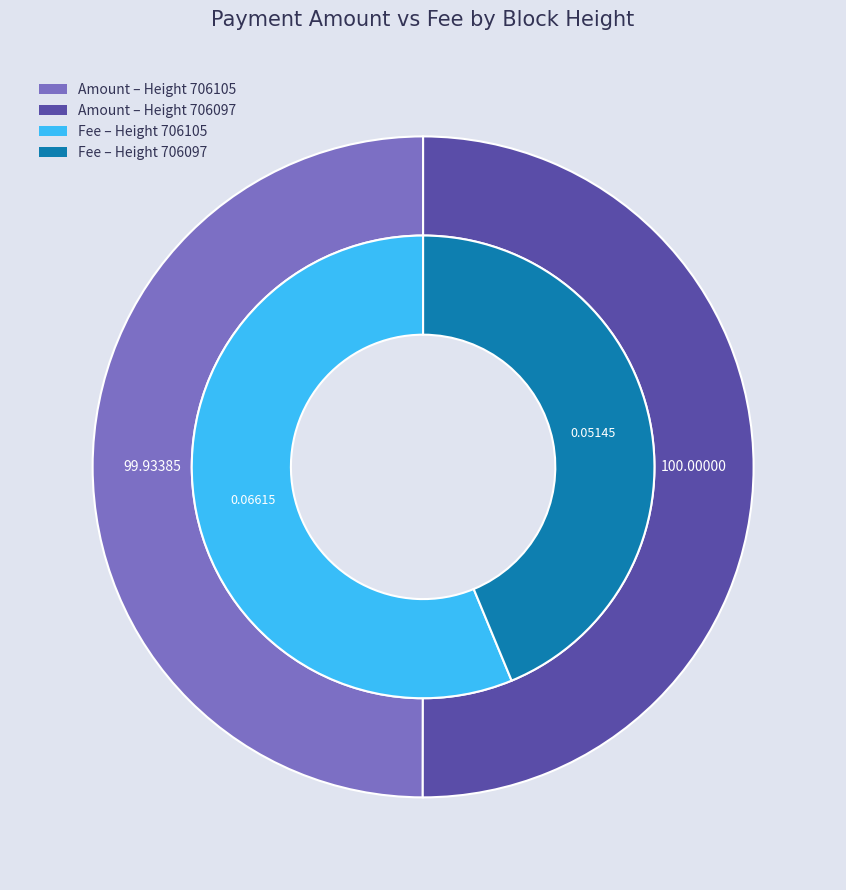

Which slice is the largest?

706097